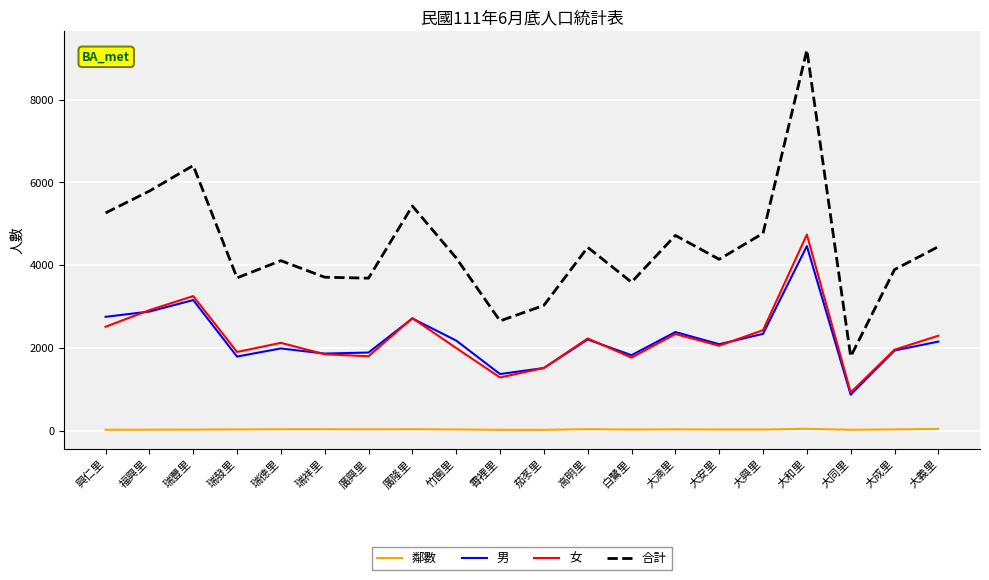

True or false: 男 and 鄰數 cross at least once.

False